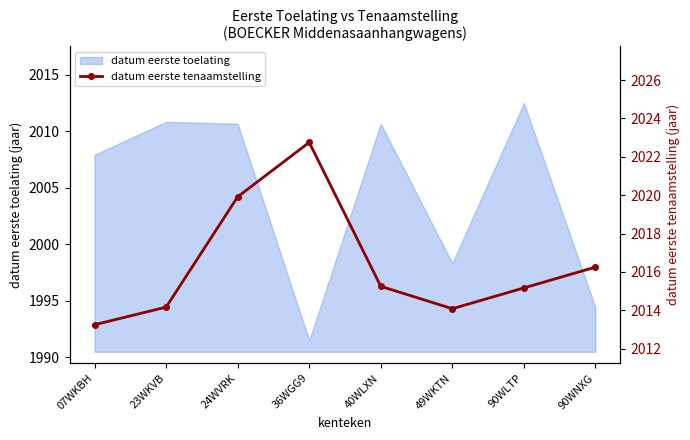

What is the difference between the maximum and minimum values?

9.5